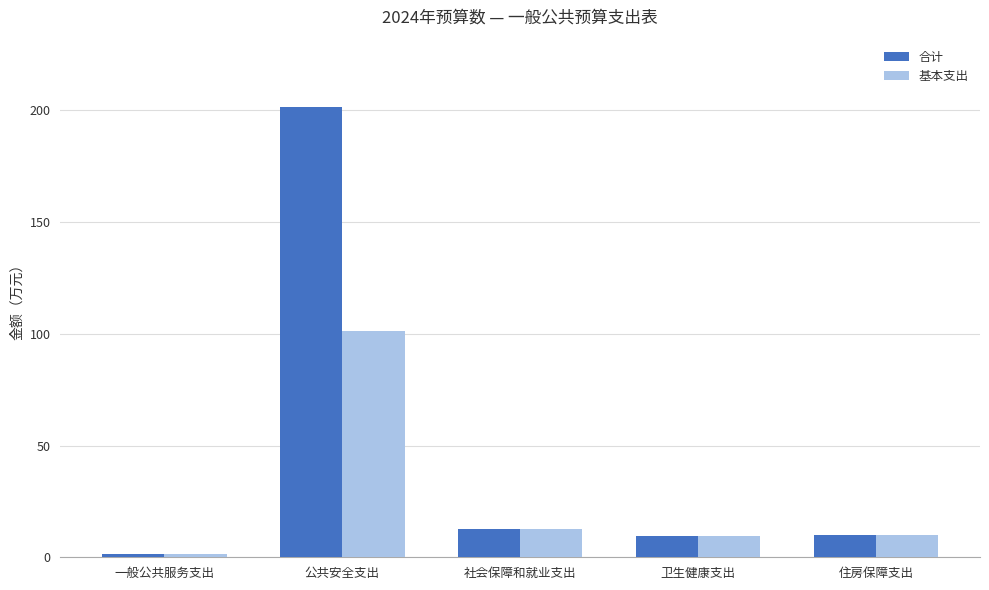

What is the difference between the maximum and minimum values in the 基本支出 series?

99.9